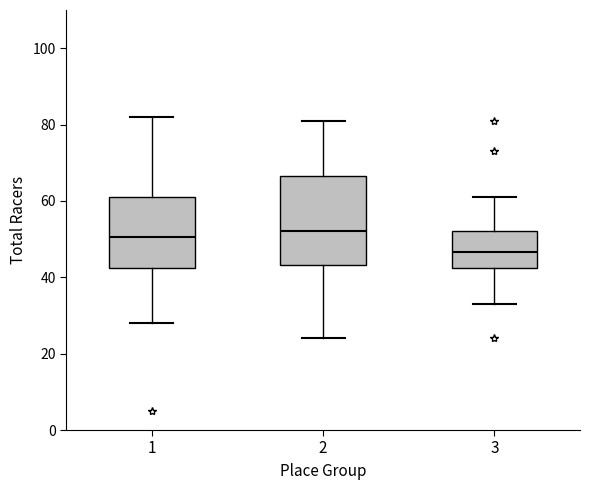

Which box is the tallest, from its lower edge to its upper edge?

2